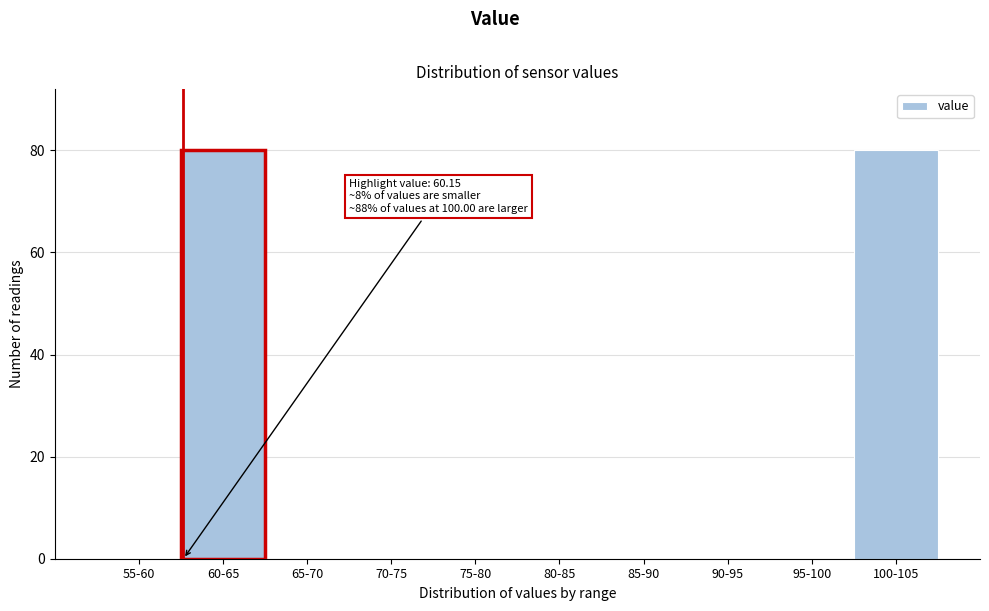

Reading left to right, list all the values displayed in this chart.

55-60=0	60-65=80	65-70=0	70-75=0	75-80=0	80-85=0	85-90=0	90-95=0	95-100=0	100-105=80